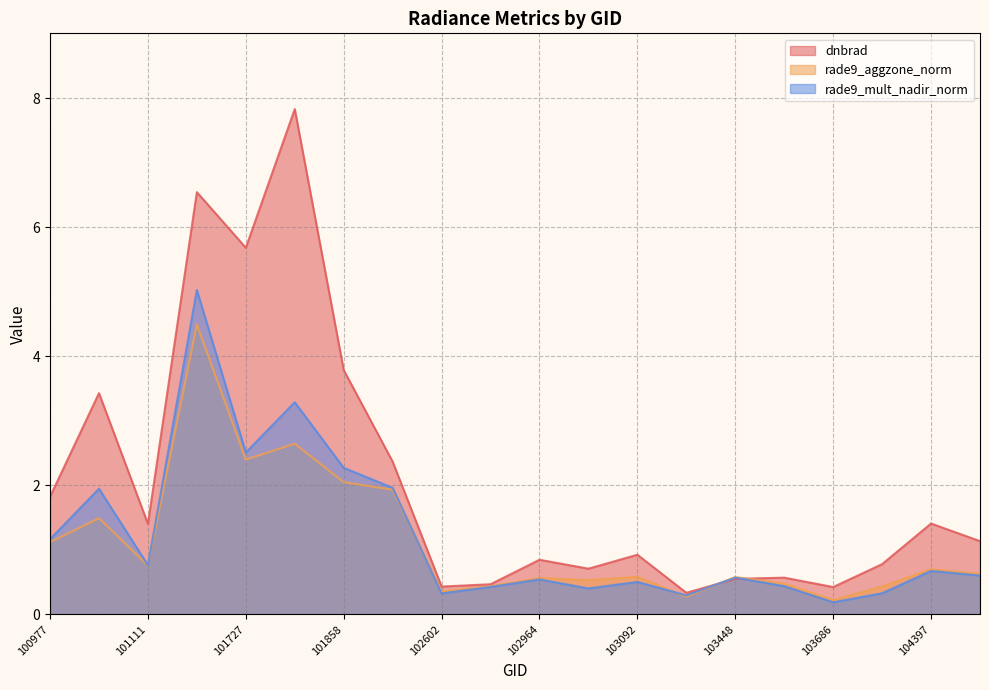

At which label is rade9_aggzone_norm closest to 2?

101858